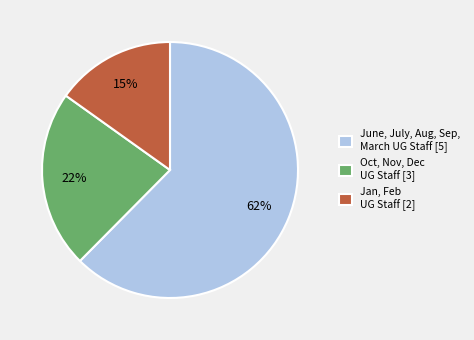

Count the number of slices in the pie.

3